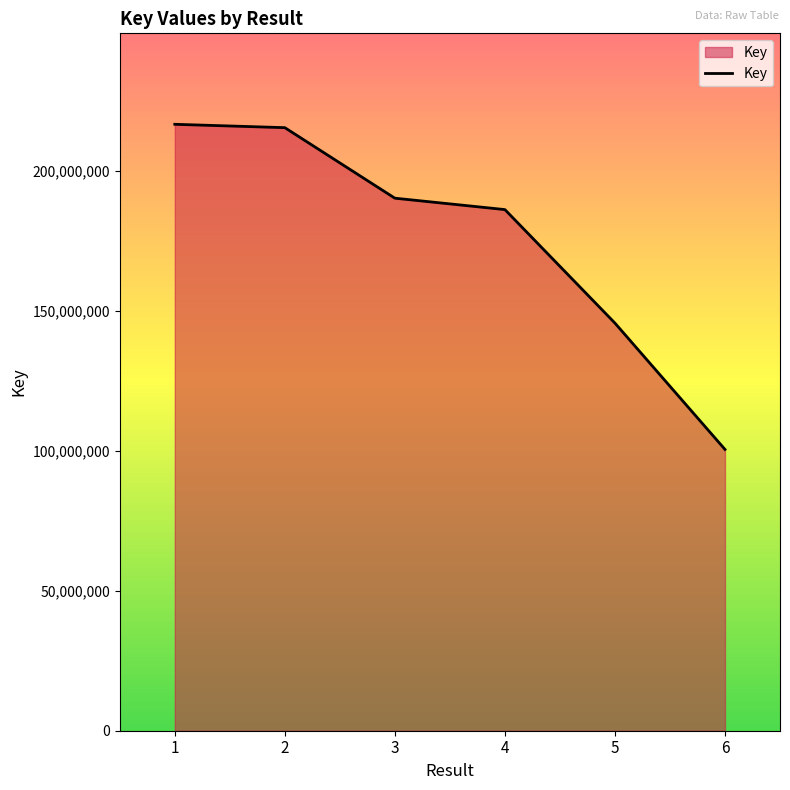

Reading right to left, what are all the values shown in this chart?

100420248	145521731	186047111	190119498	215295875	216496788